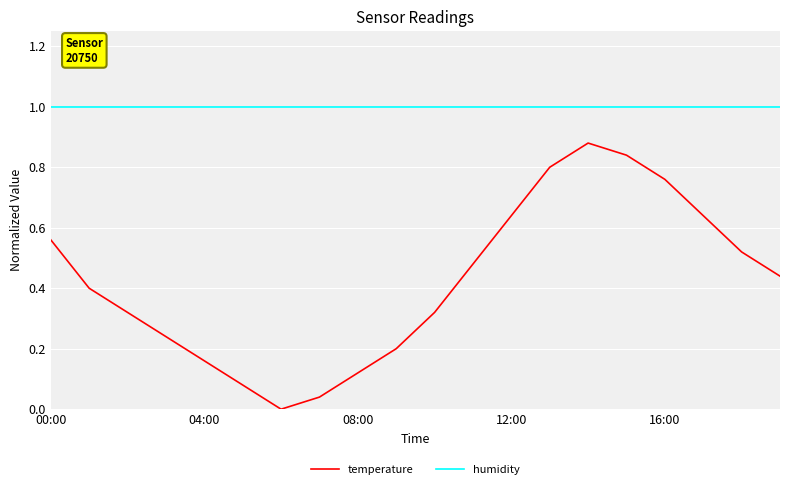

Which series has the largest range (max minus min)?

temperature